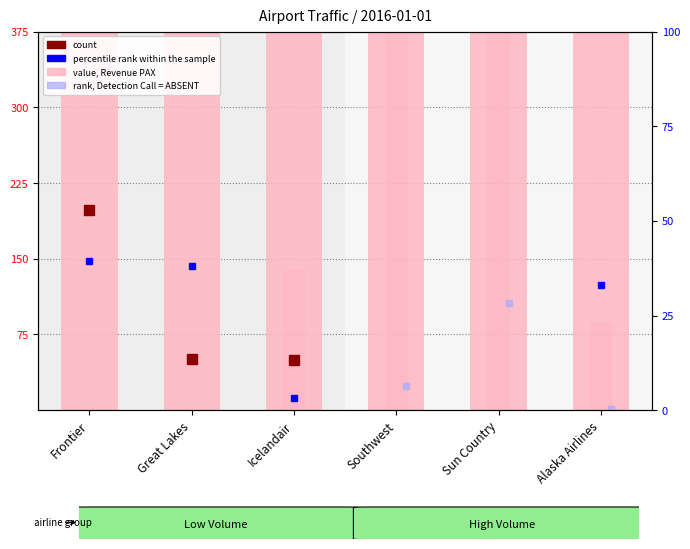

How many bars are there in total?

6